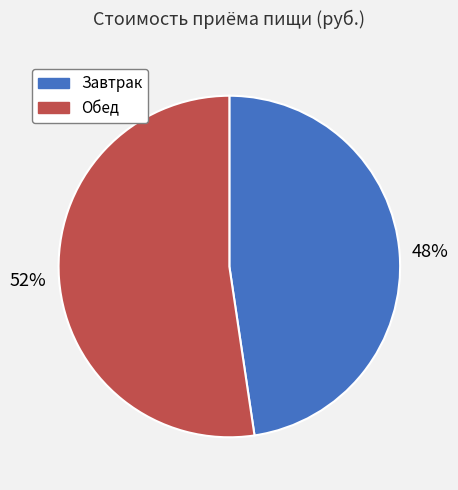

Which has a higher value, Обед or Завтрак?

Обед